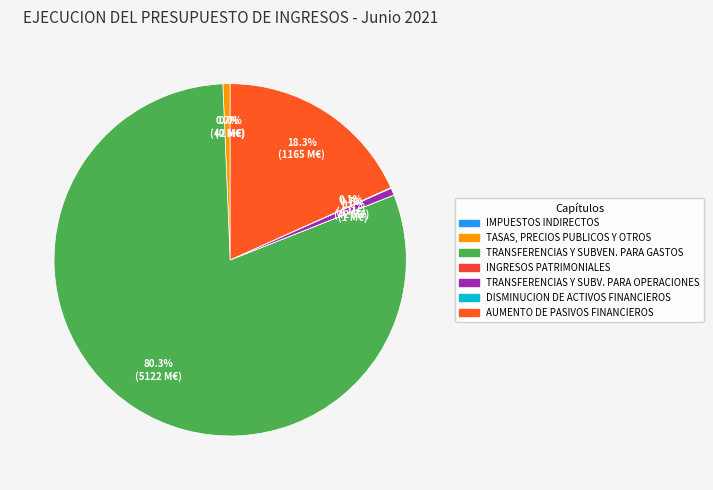

Which has a higher value, IMPUESTOS INDIRECTOS or AUMENTO DE PASIVOS FINANCIEROS?

AUMENTO DE PASIVOS FINANCIEROS